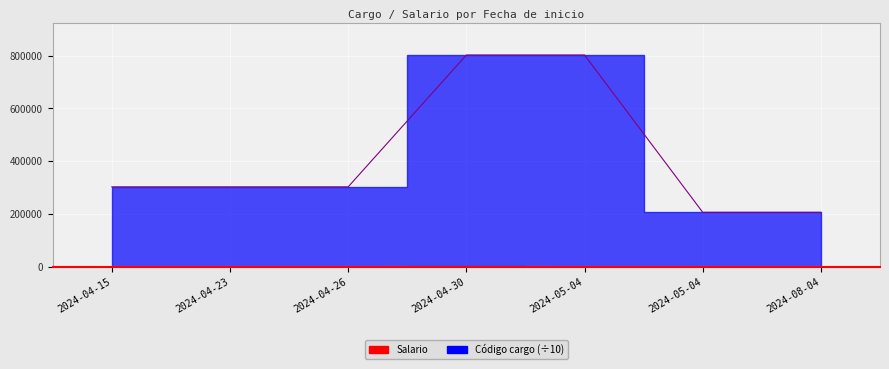

What is the label of the 1st point from the left?

2024-04-15